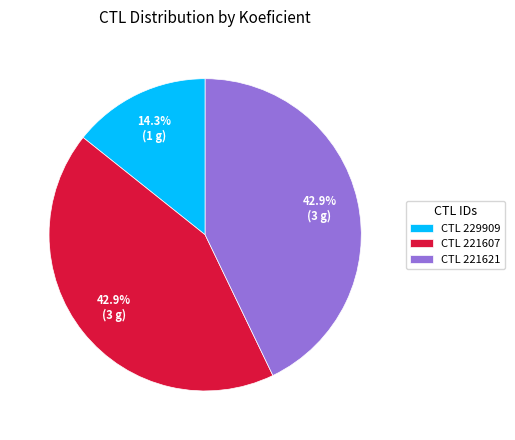

Is there any slice that represents more than half of the pie?

No